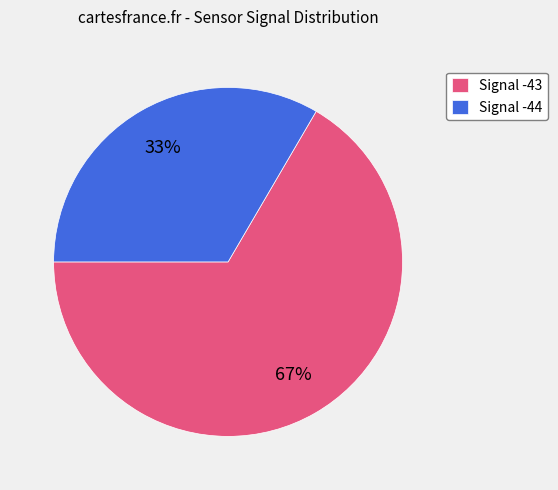

What percentage is the Signal -44 slice, to the nearest percent?

33%